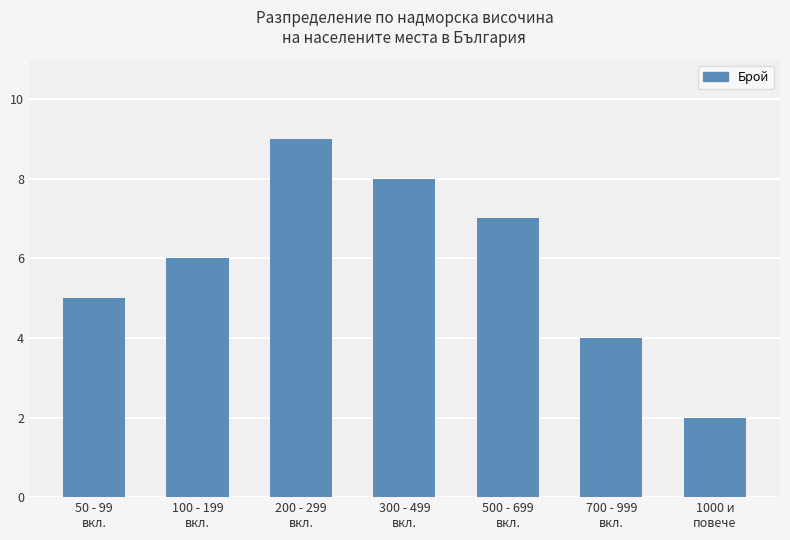

How many values are between 4 and 8?

5